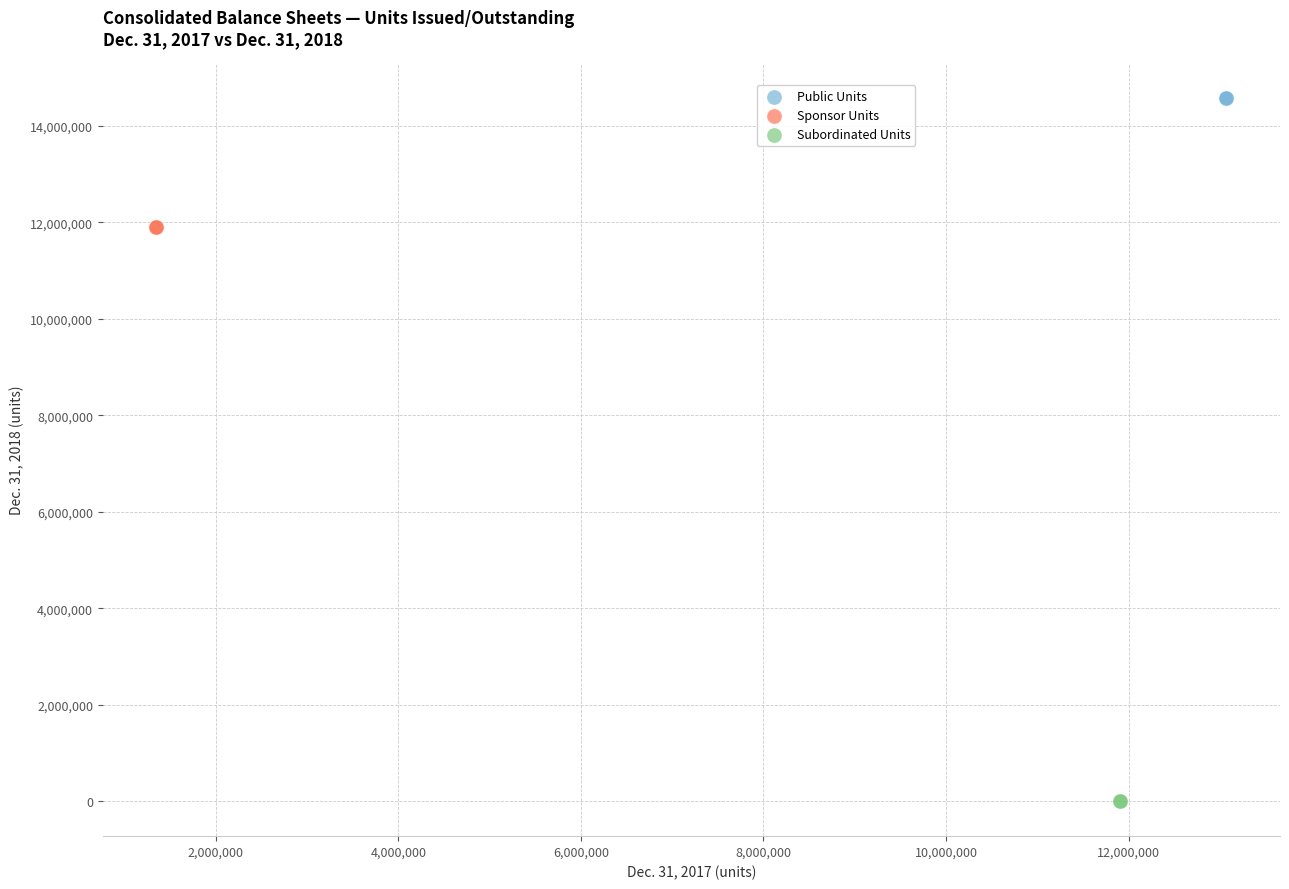

Which series contains the highest Y value?

Public Units